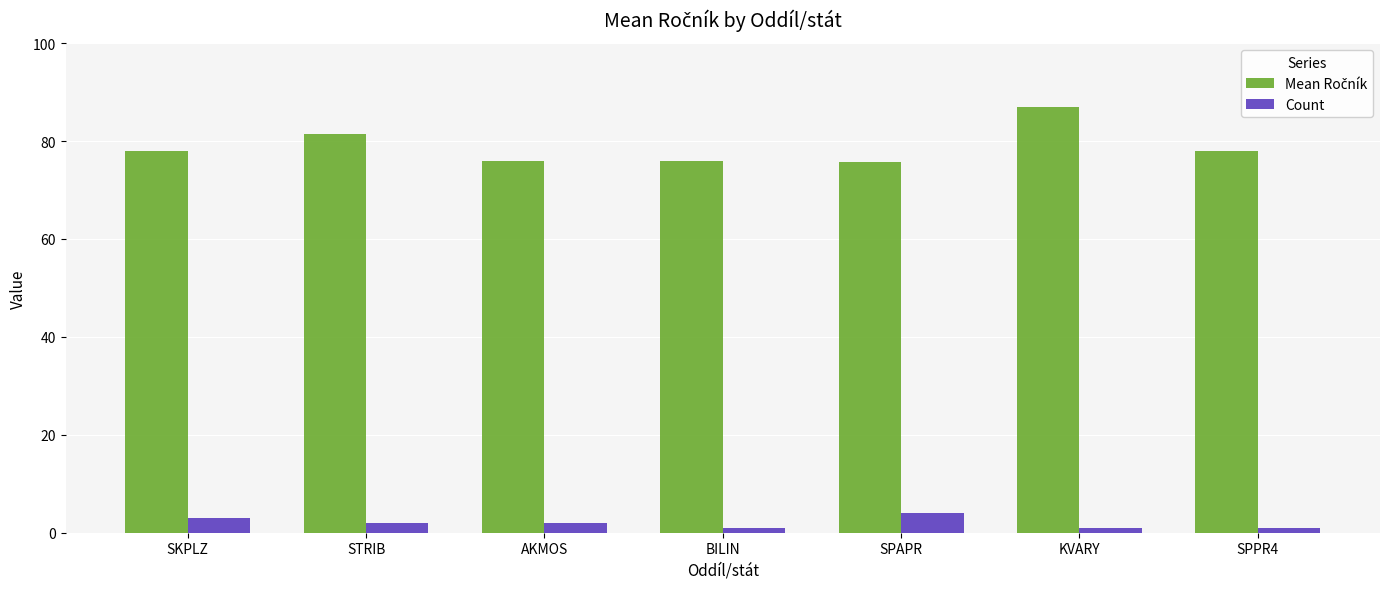

What is the difference between the maximum and minimum values in the Count series?

3.0